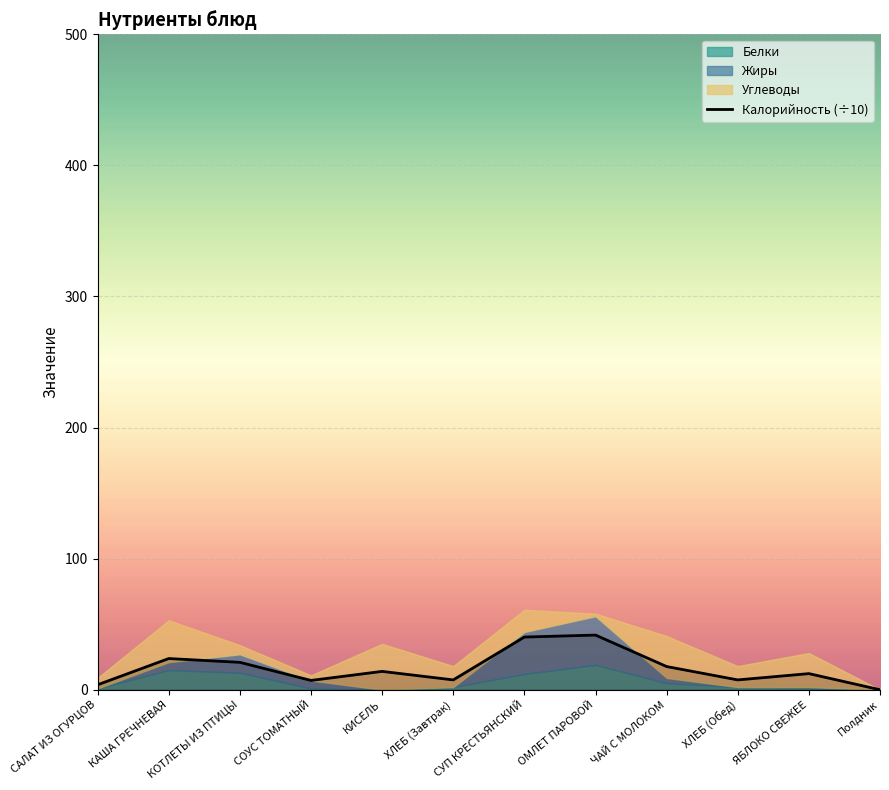

How many interior local peaks (higher than both neighbors) does the data have?

4